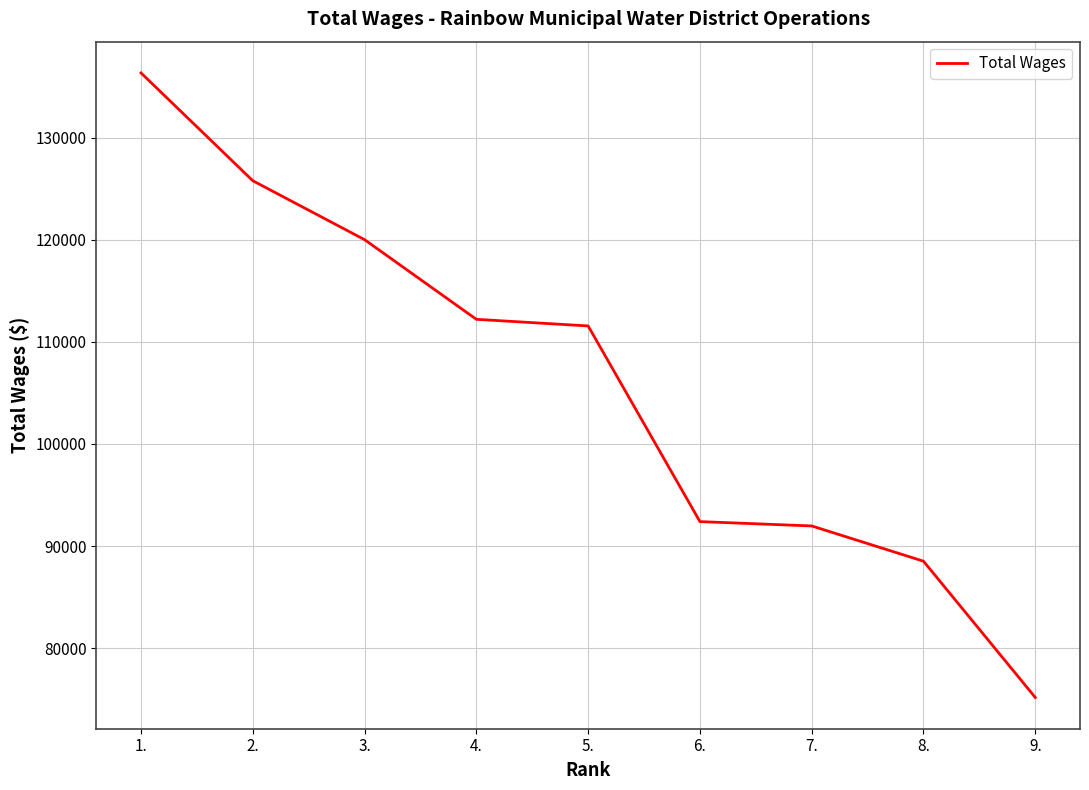

What is the sum of all values?

953959